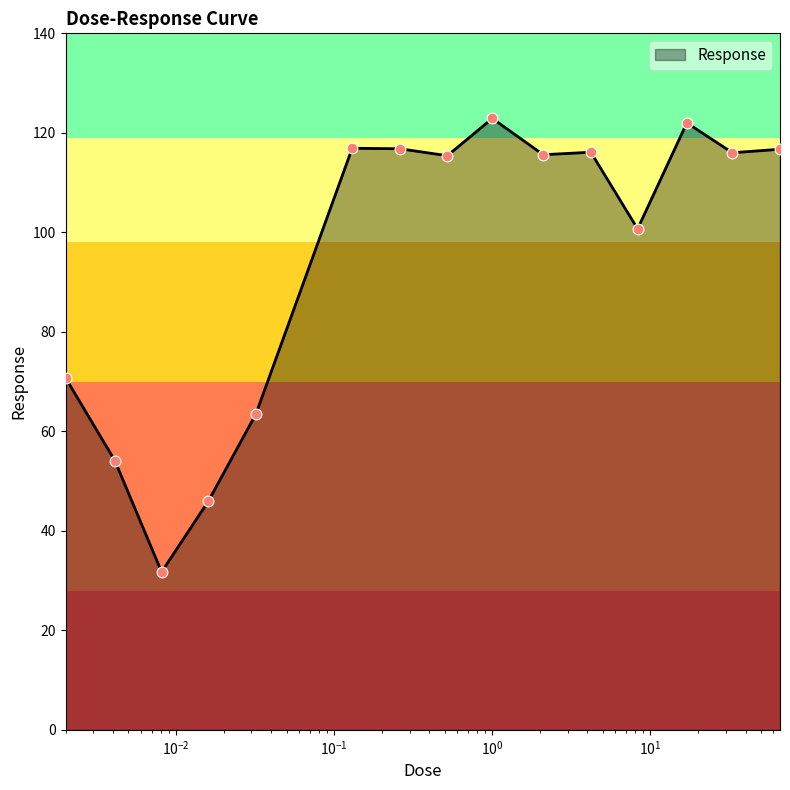

What is the minimum value shown in the chart?

31.7